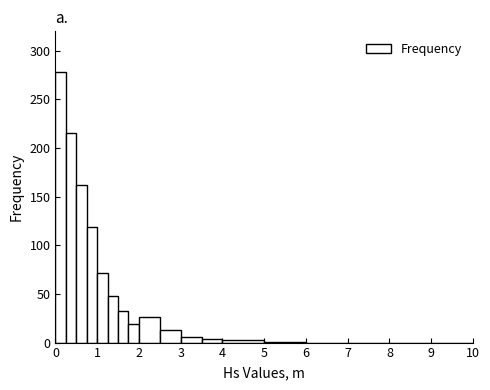

Around what value on the x-axis is the tallest bar? Give the approximate position of its centre, as read against the axis.

0.1